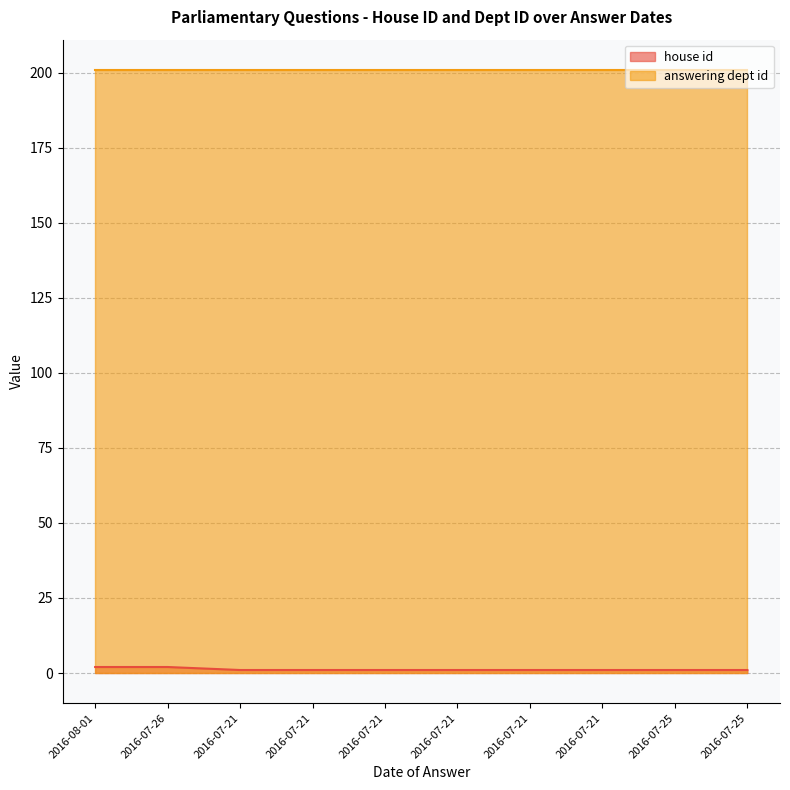

Between 2016-07-26 and 2016-07-21, which is larger?

2016-07-26